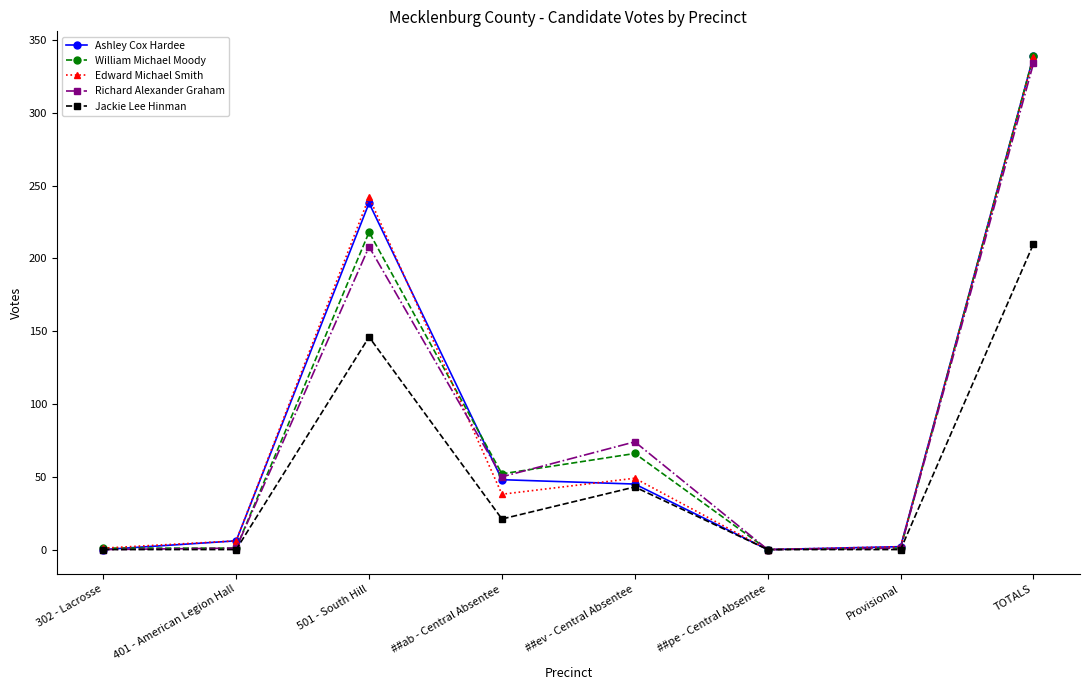

What is the difference between the highest and lowest values at ##ev - Central Absentee?

31